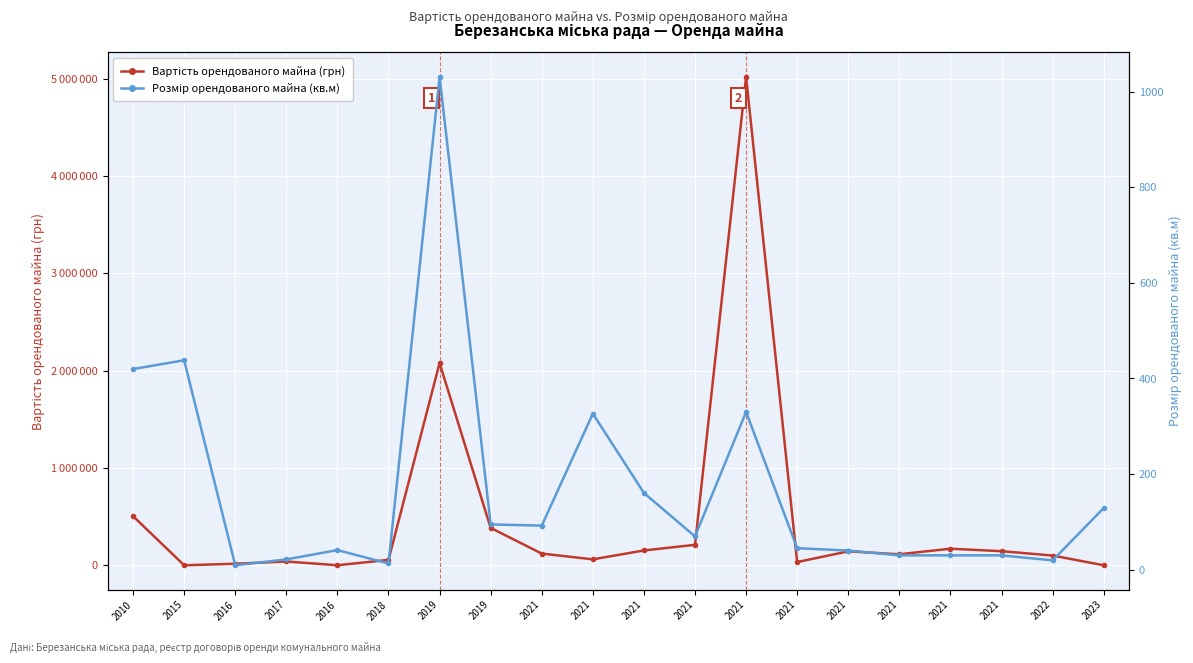

After their last crossing, which series has the higher values: Розмір орендованого майна (кв.м) or Вартість орендованого майна, грн?

Розмір орендованого майна (кв.м)